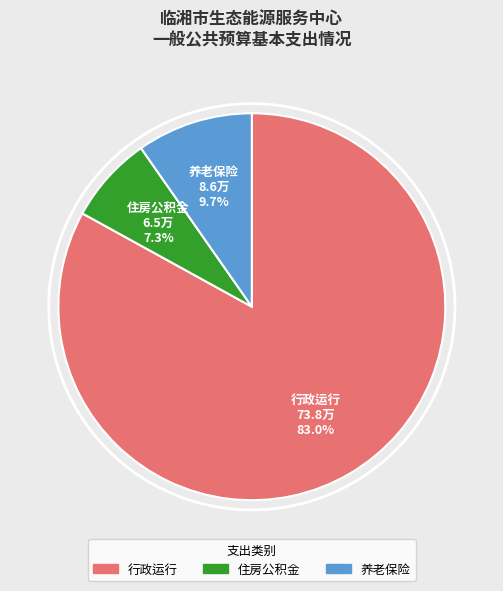

Is there a majority slice in this chart?

Yes